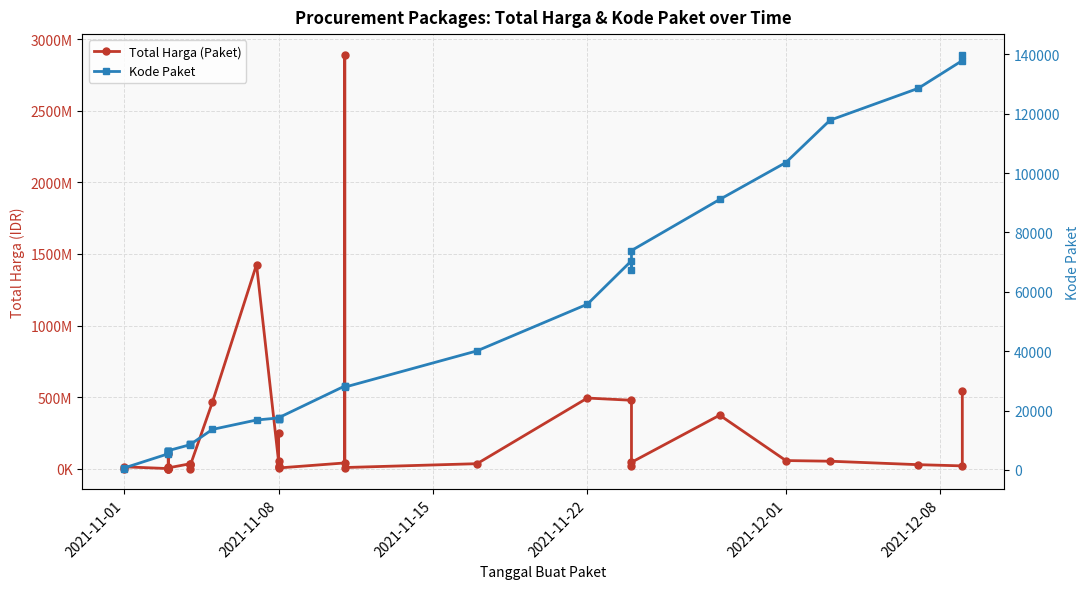

Does the chart display data point markers on the line(s)?

Yes